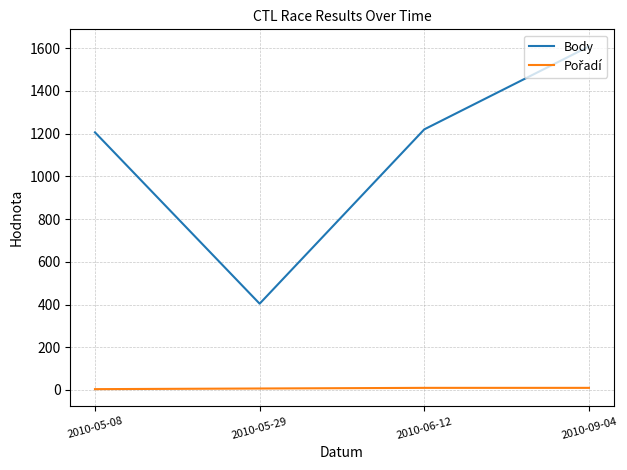

How many interior local valleys does the Body series have?

1